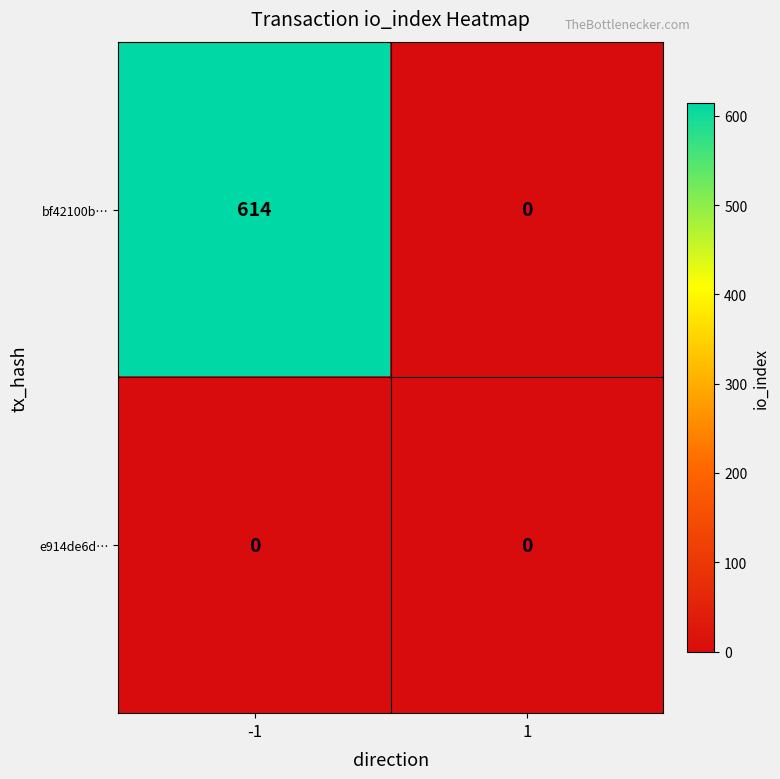

Rank the series by their maximum value, from highest to lowest.

bf42100b…, e914de6d…